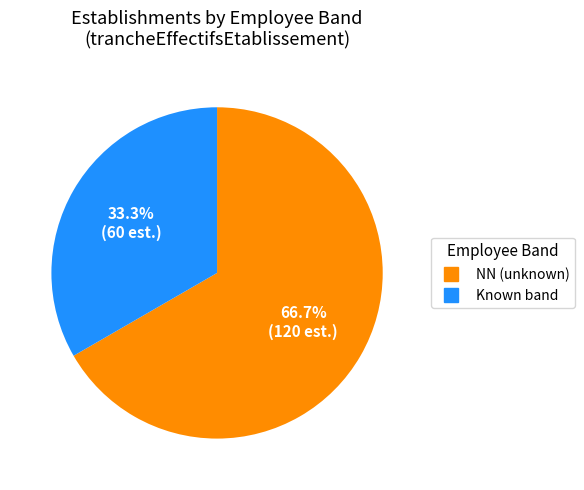

Is there a majority slice in this chart?

Yes